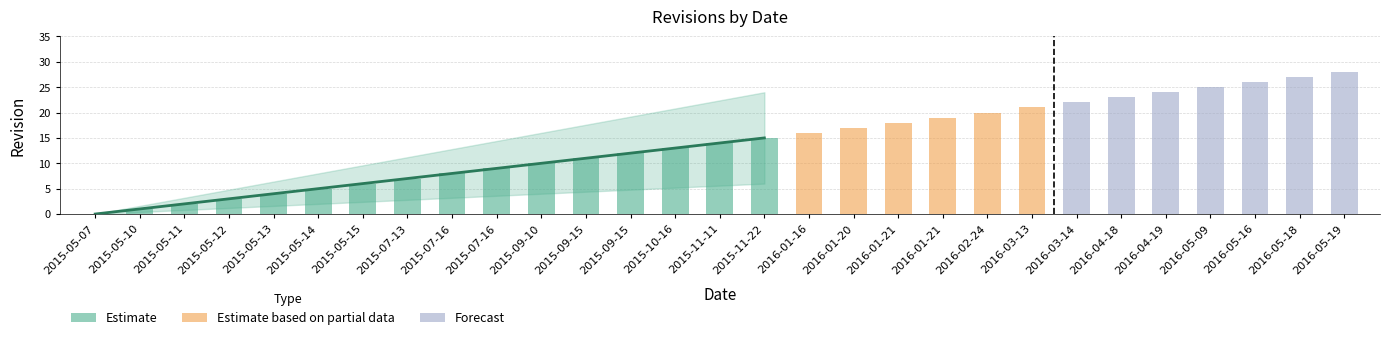

Reading left to right, extract all data points from this chart.

0	1	2	3	4	5	6	7	8	9	10	11	12	13	14	15	16	17	18	19	20	21	22	23	24	25	26	27	28